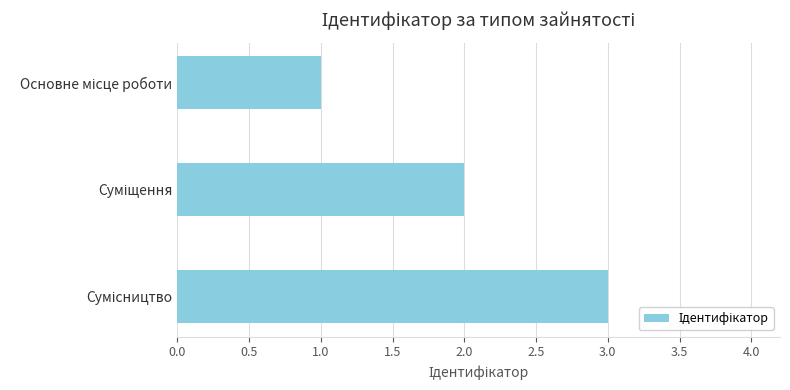

What is the sum of all values?

6